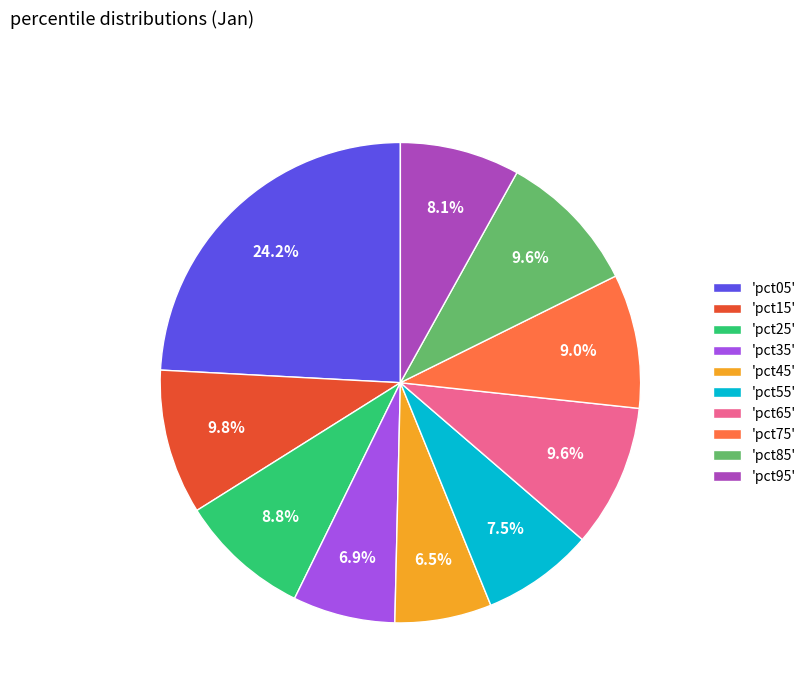

Between 'pct65' and 'pct05', which is larger?

'pct05'